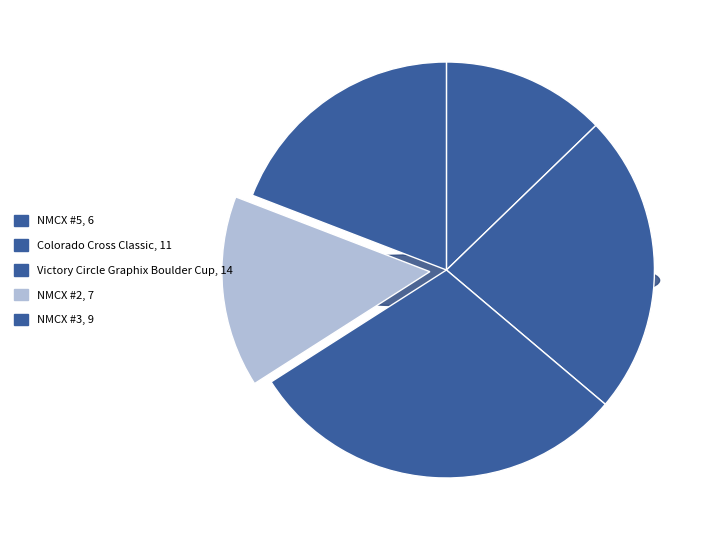

The NMCX #2 slice represents 10% of the pie. True or false?

False